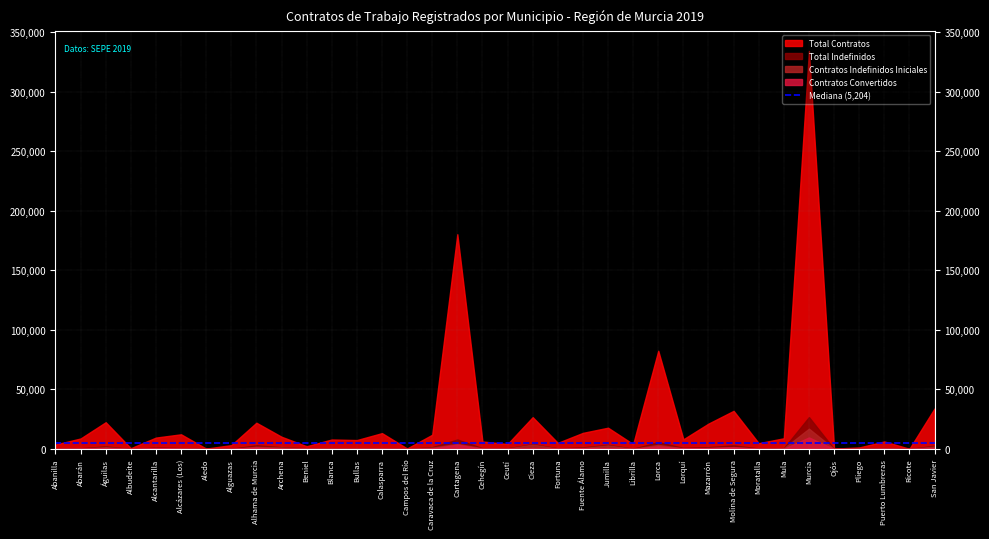

Is it true that Contratos Indefinidos Iniciales equals 99 at Abanilla?

True